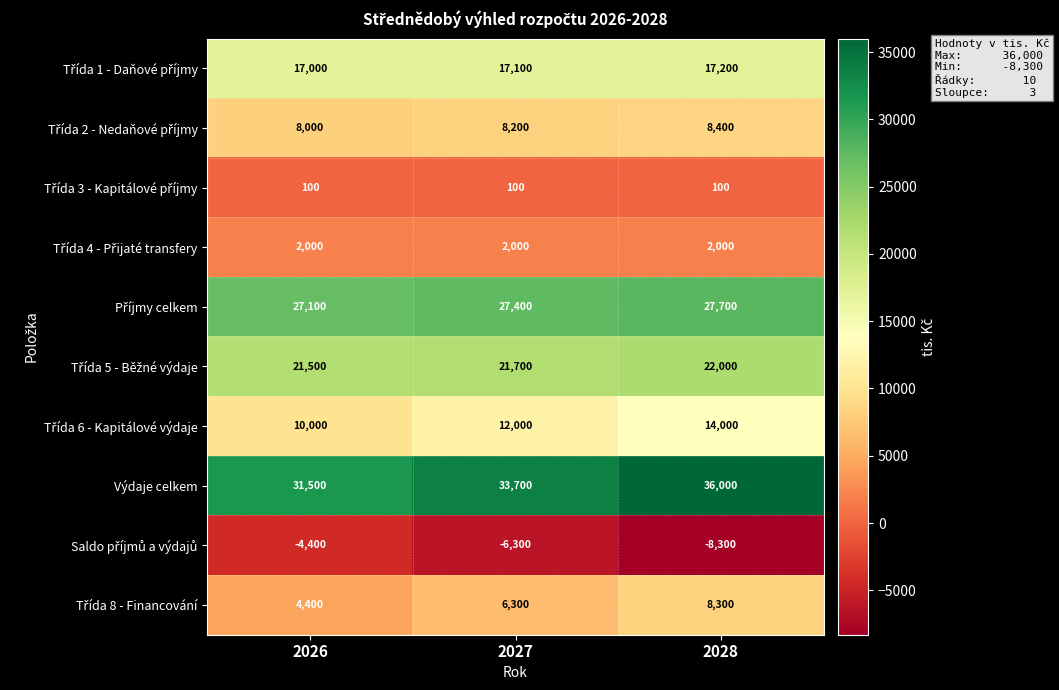

At which category does the chart reach its peak across all series?

2028